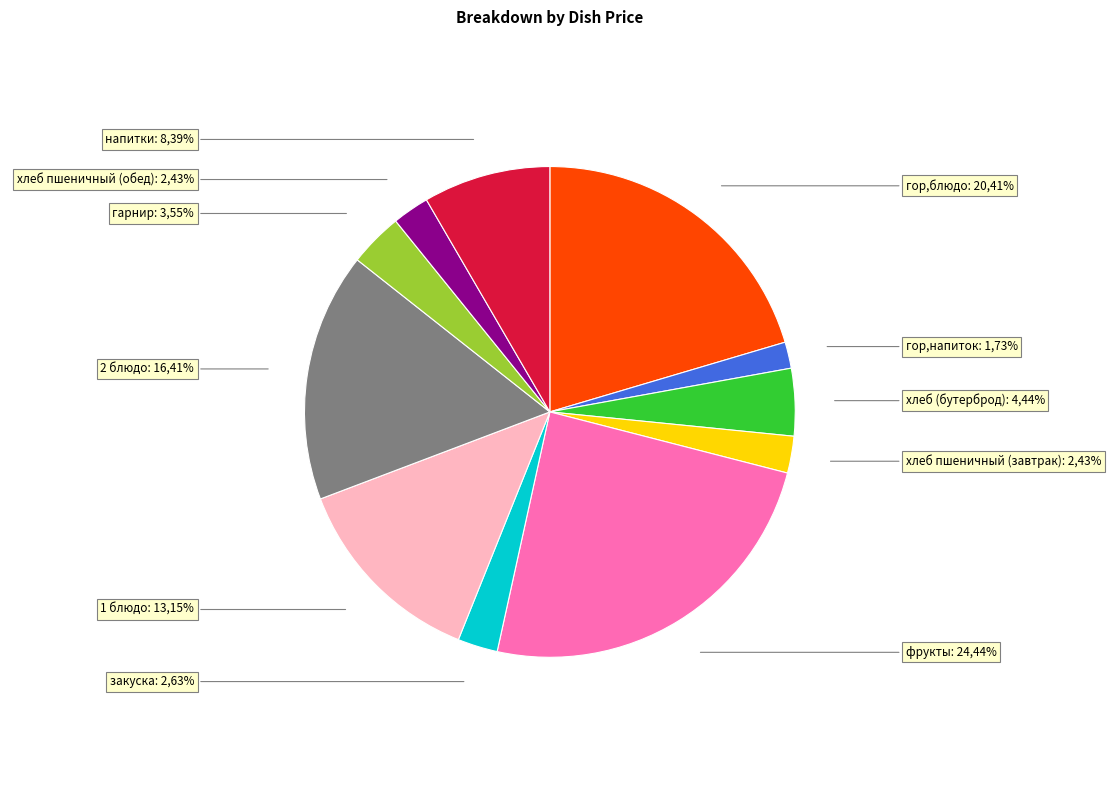

How many slices are in this pie chart?

11